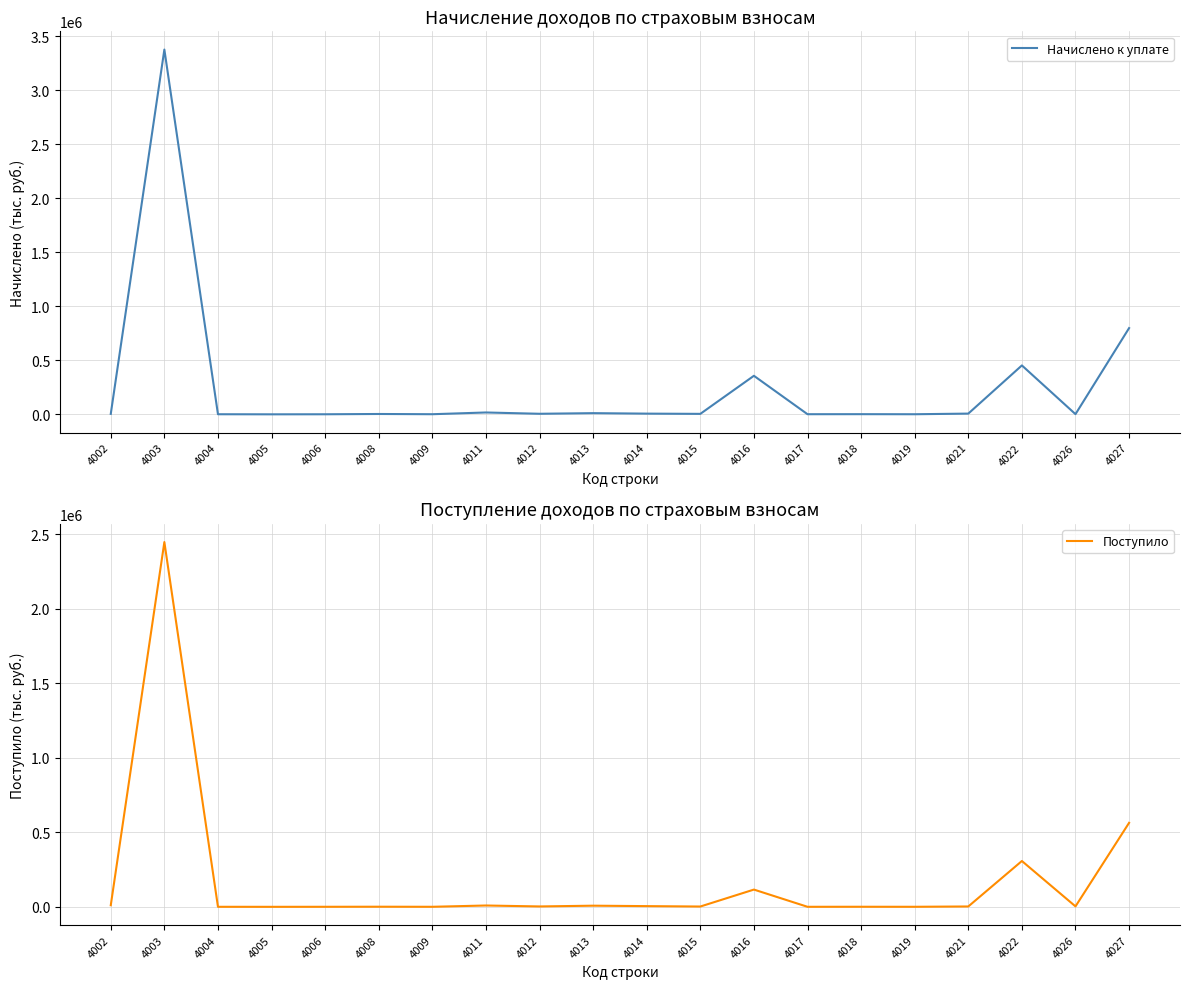

What is the value of the Начислено к уплате point at the 16th from the left?

256